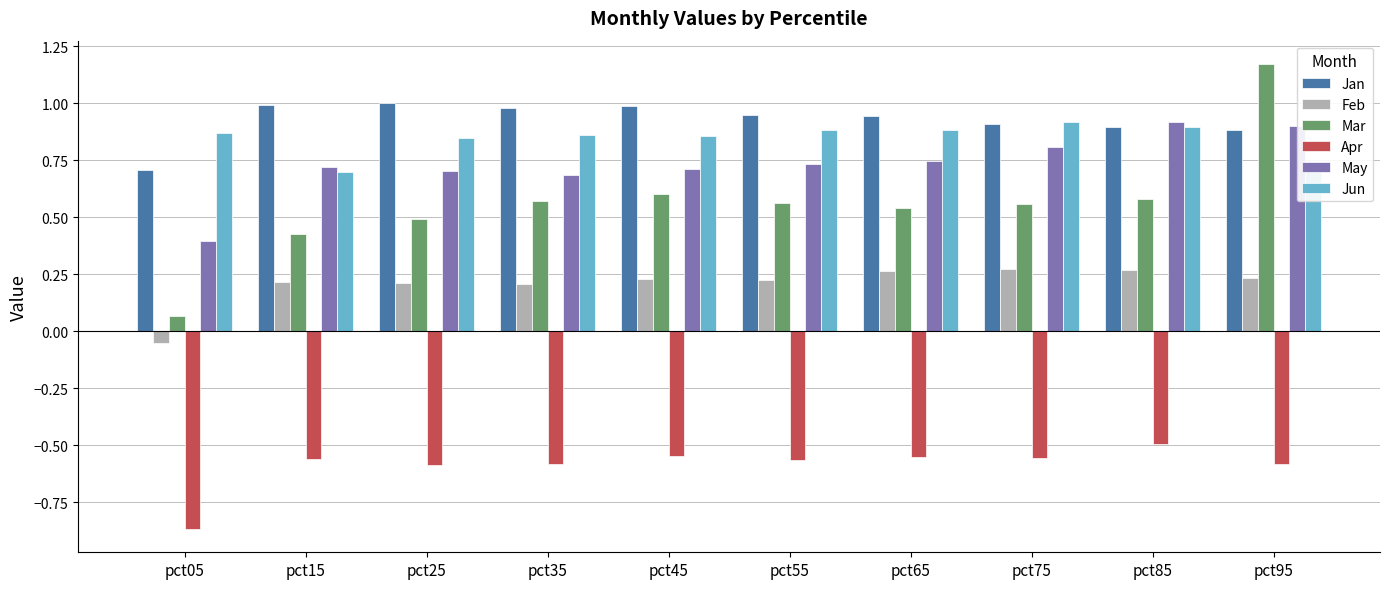

At which category is the sum across all series the highest?

pct95